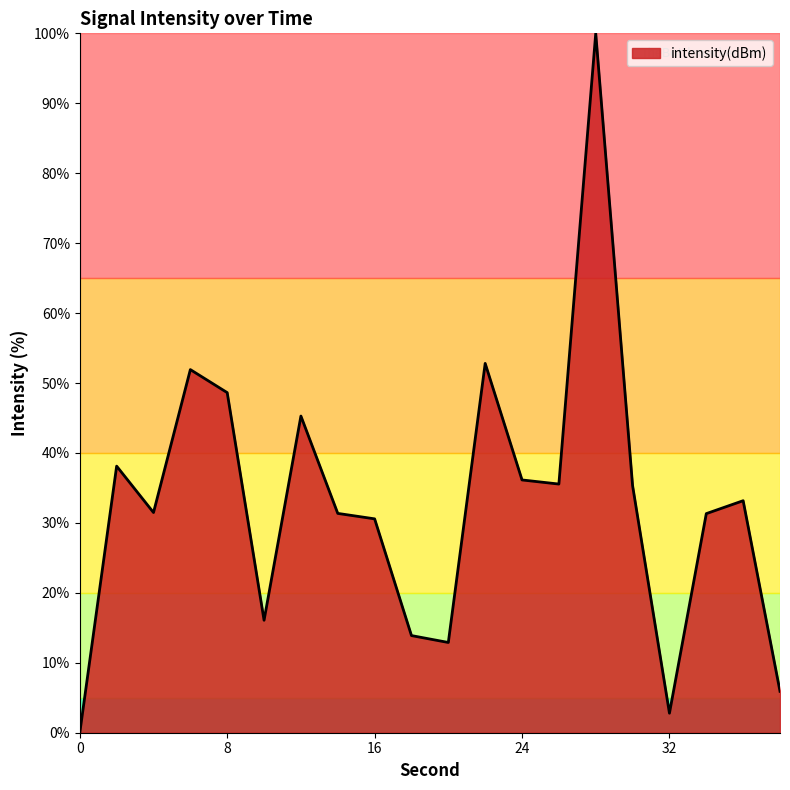

What is the difference between the maximum and minimum values?

100.0